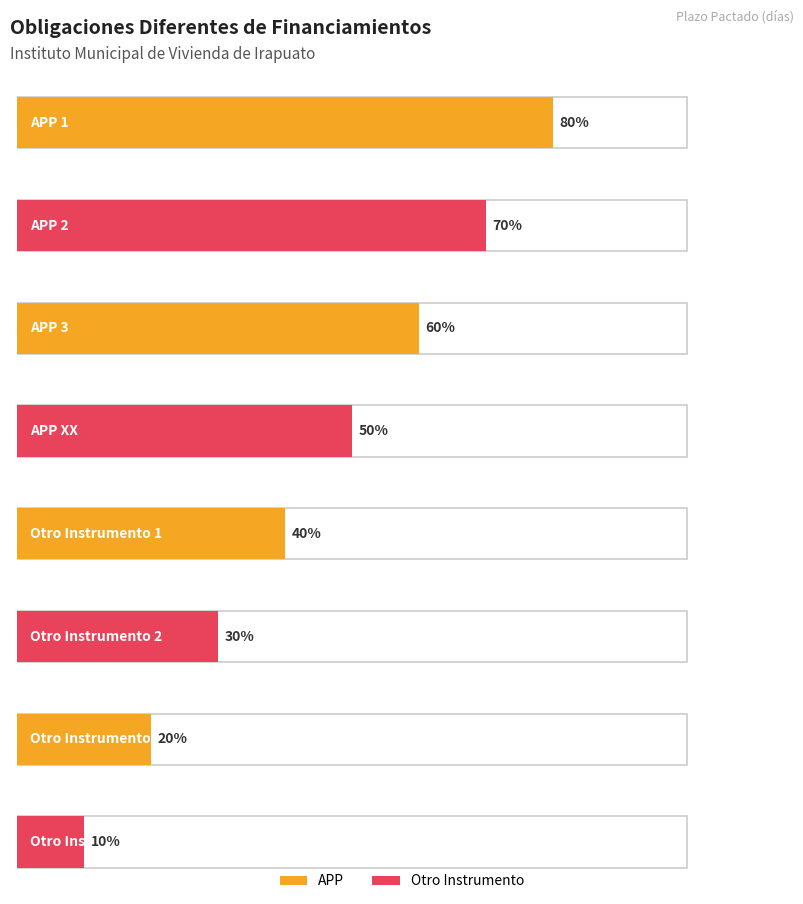

What is the greatest value displayed?

80